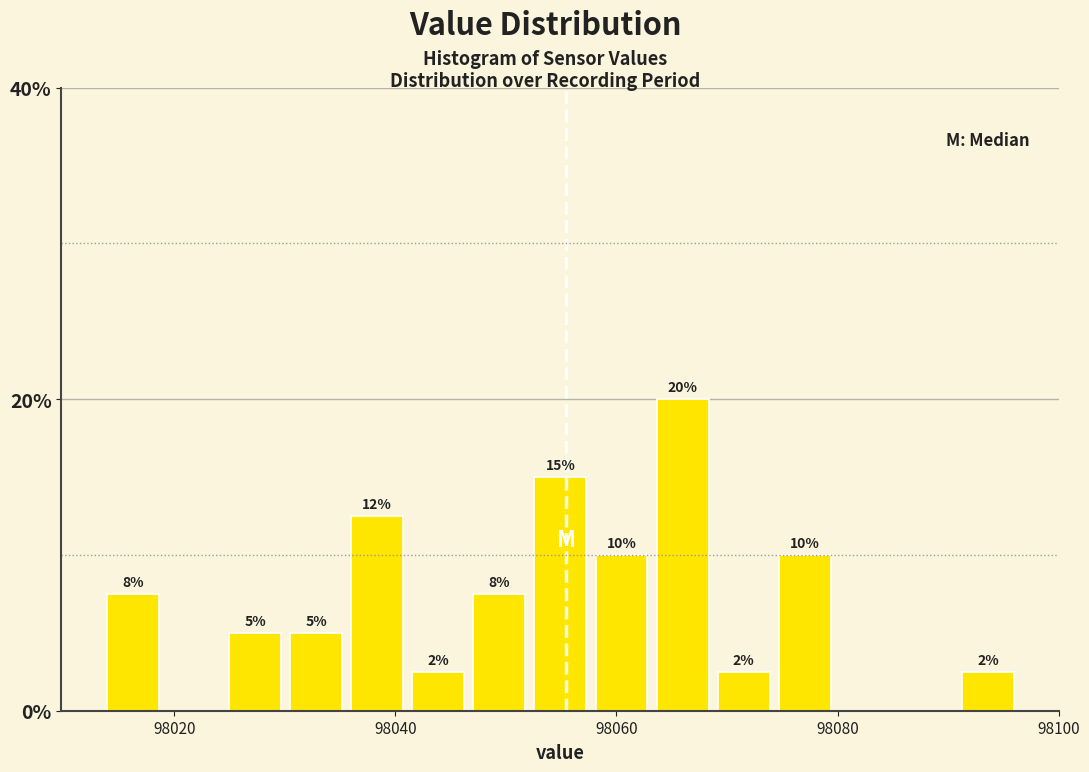

Around what value on the x-axis is the tallest bar? Give the approximate position of its centre, as read against the axis.

98066